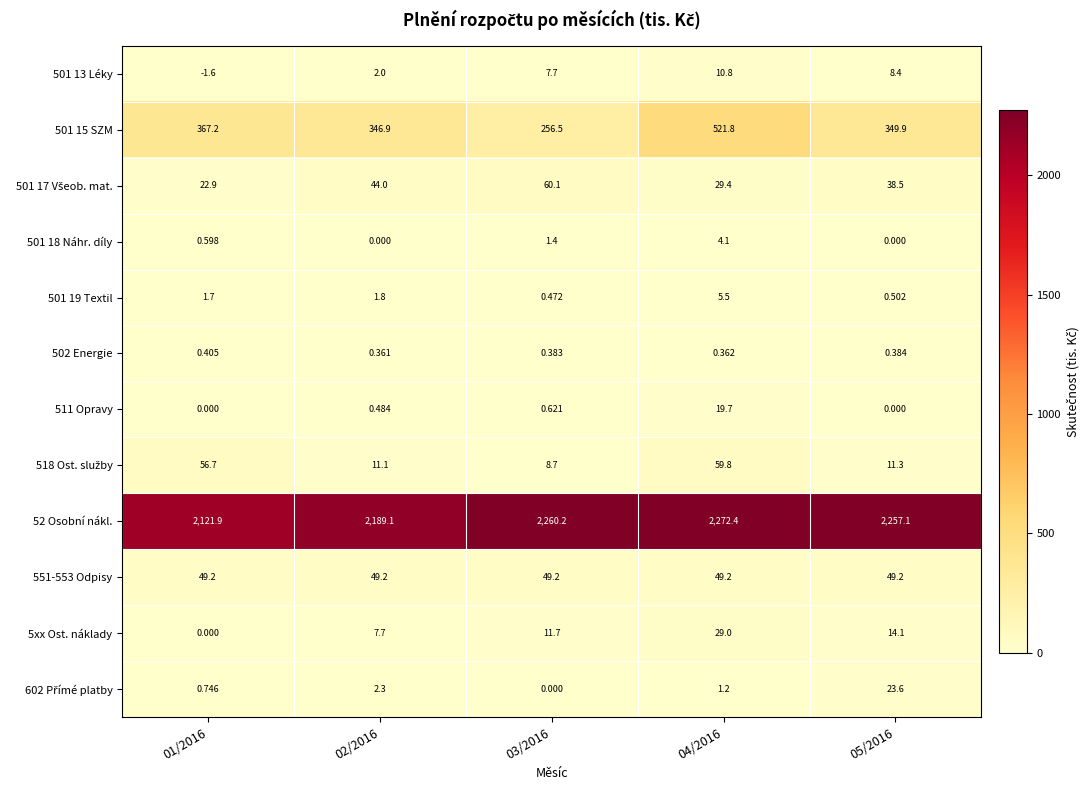

Is the value of 501 19 Textil at 02/2016 greater than the value of 511 Opravy at 03/2016?

Yes